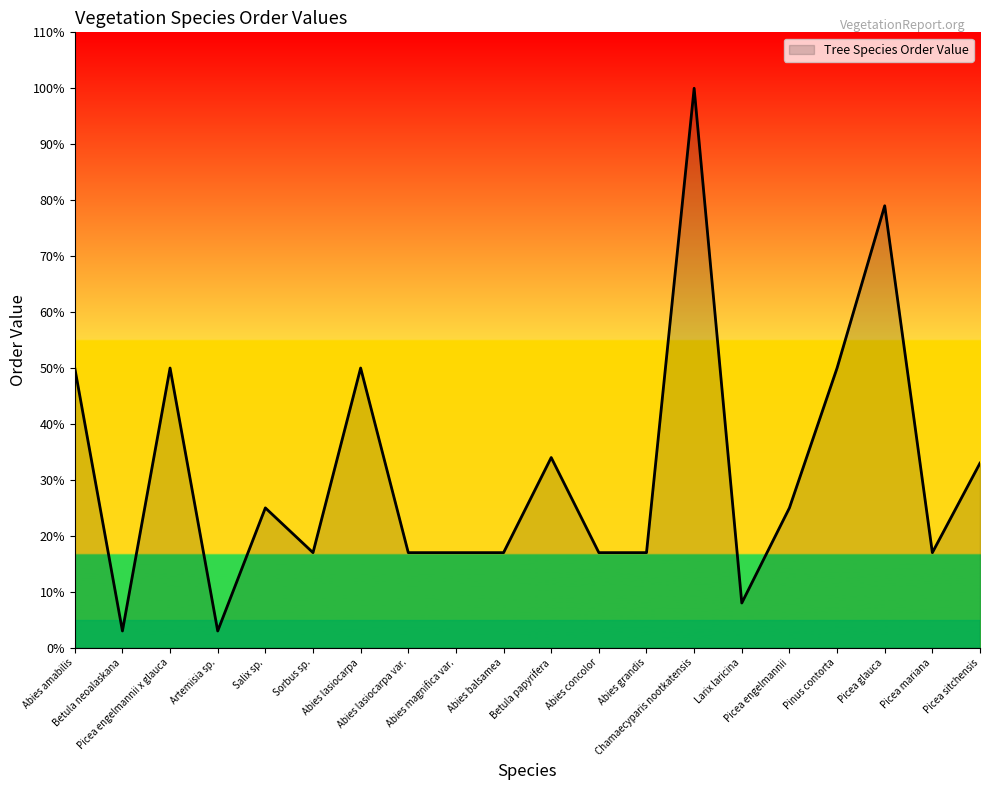

How many lines are shown in the chart?

1